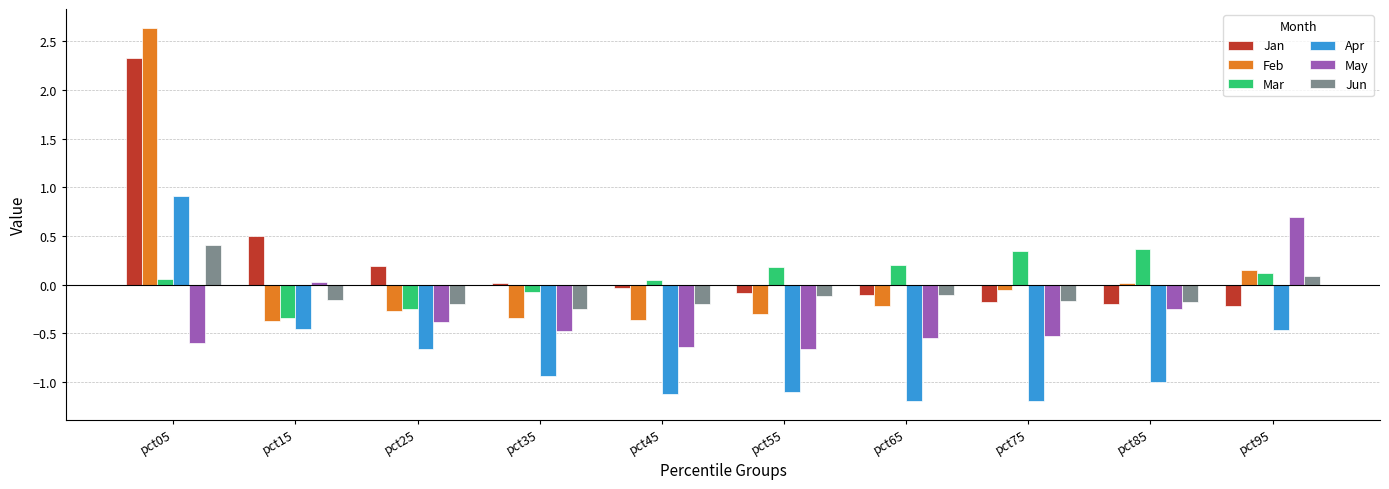

At pct05, list the series in order from smallest to largest.

May, Mar, Jun, Apr, Jan, Feb